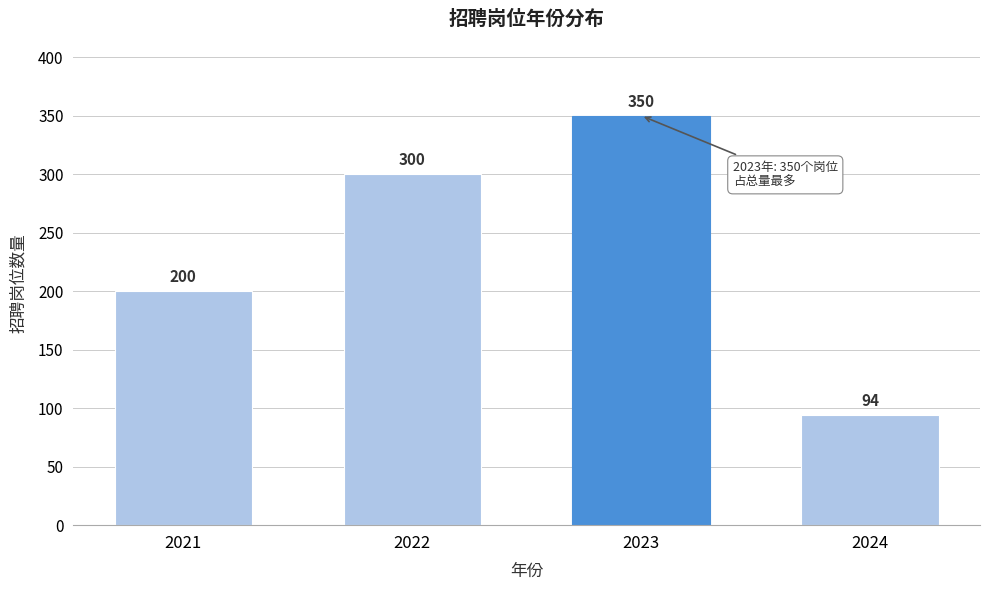

Reading left to right, transcribe all the data shown in this chart.

2021=200	2022=300	2023=350	2024=94